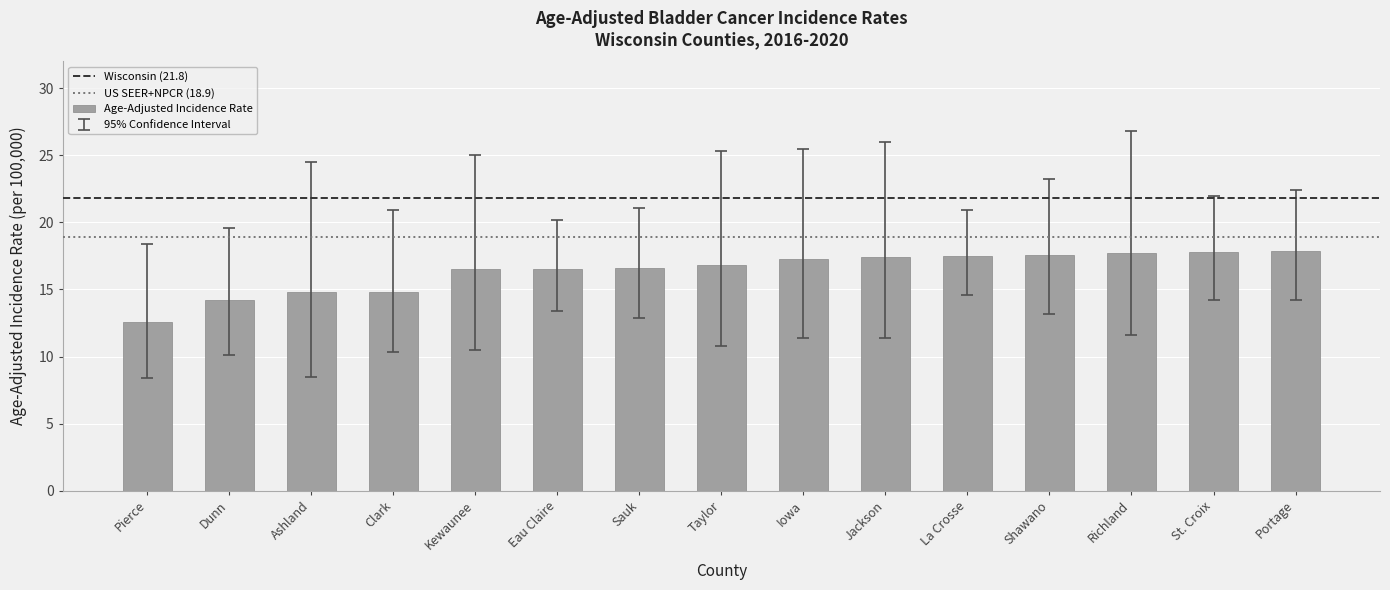

What is the change in value from Pierce to Eau Claire?

+3.9